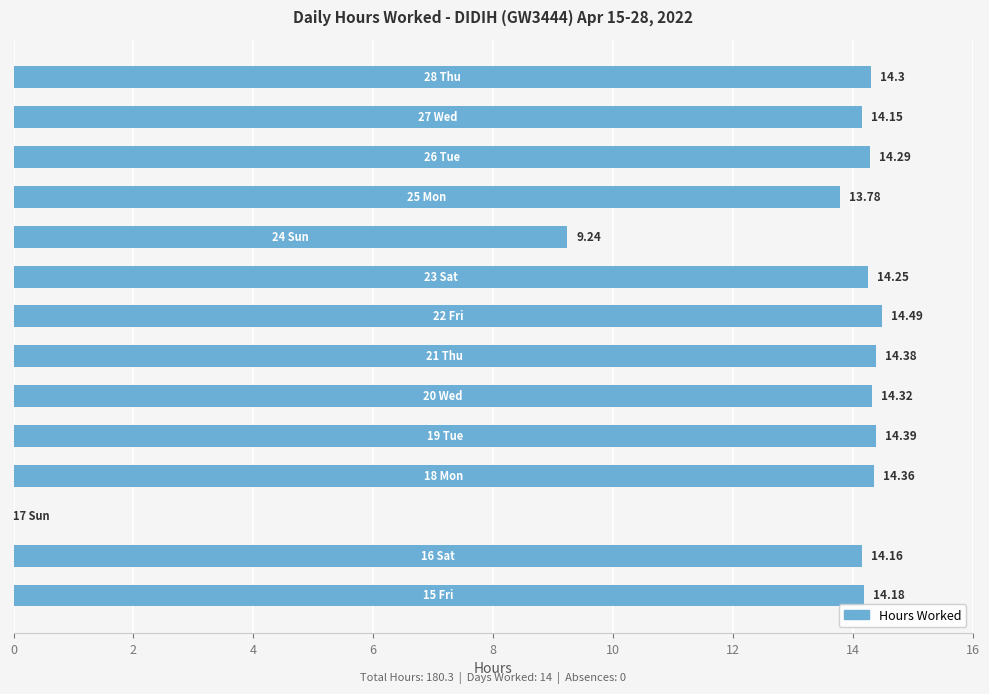

What is the sum of all values?

180.3